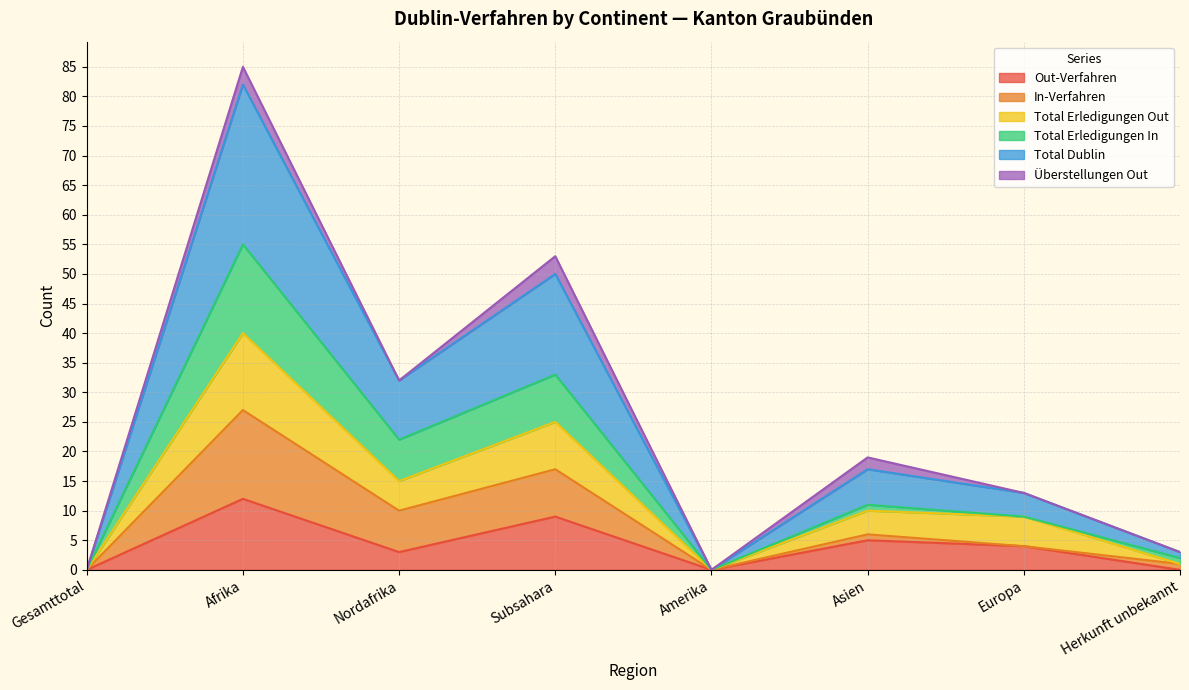

What position from the right is Subsahara?

5